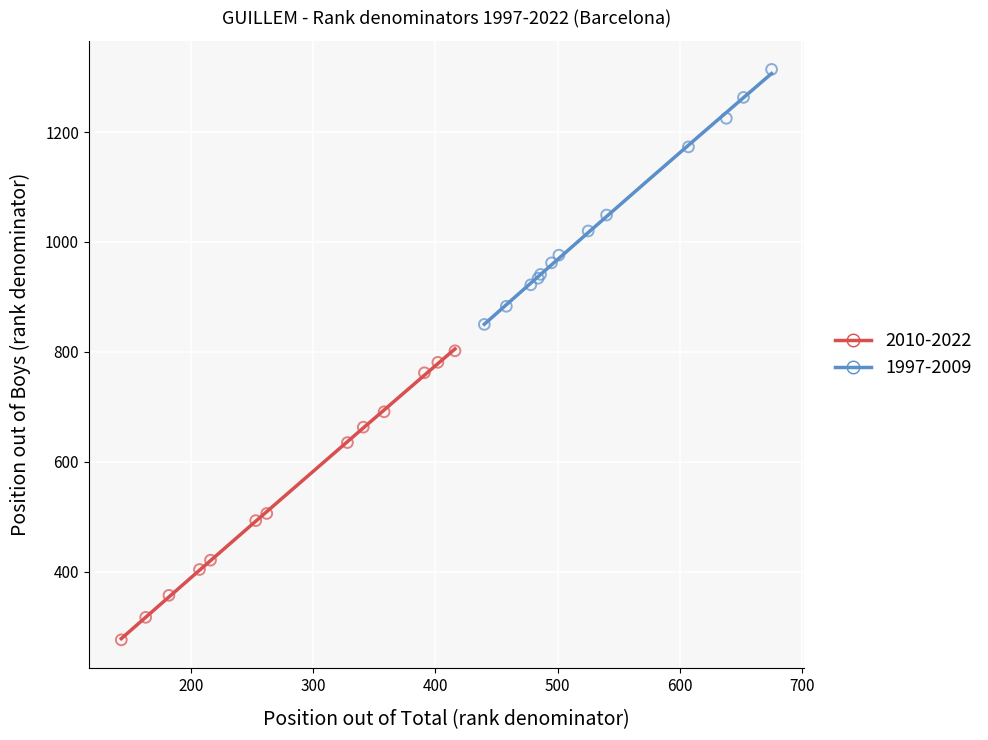

What are all the series names shown in the legend?

2010-2022, 1997-2009